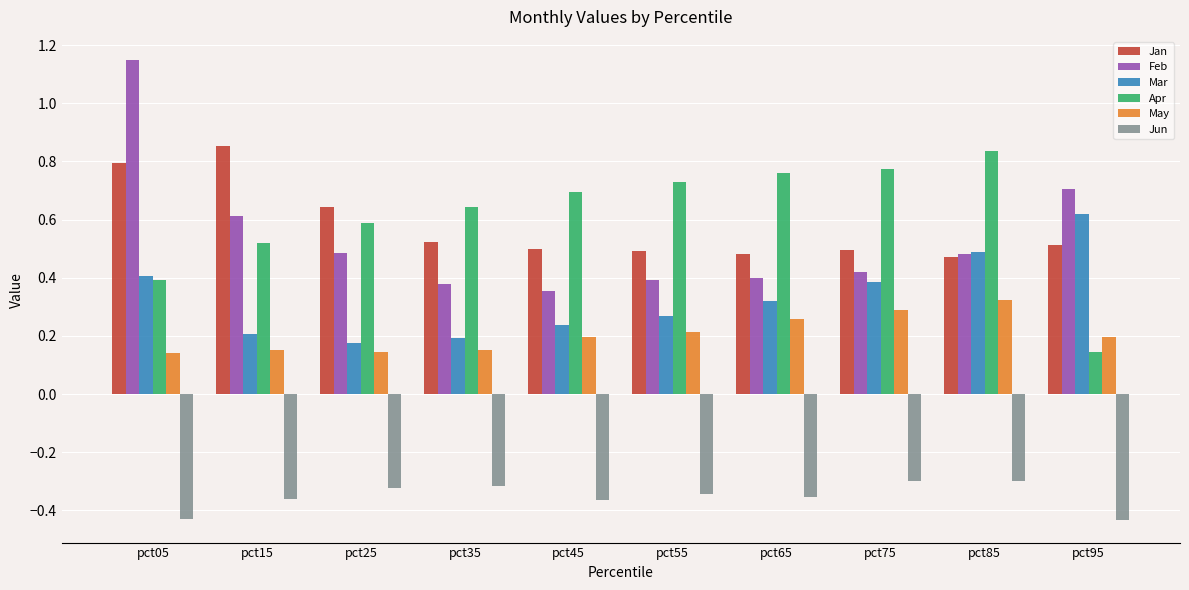

Where is Mar nearest to the value 0?

pct25